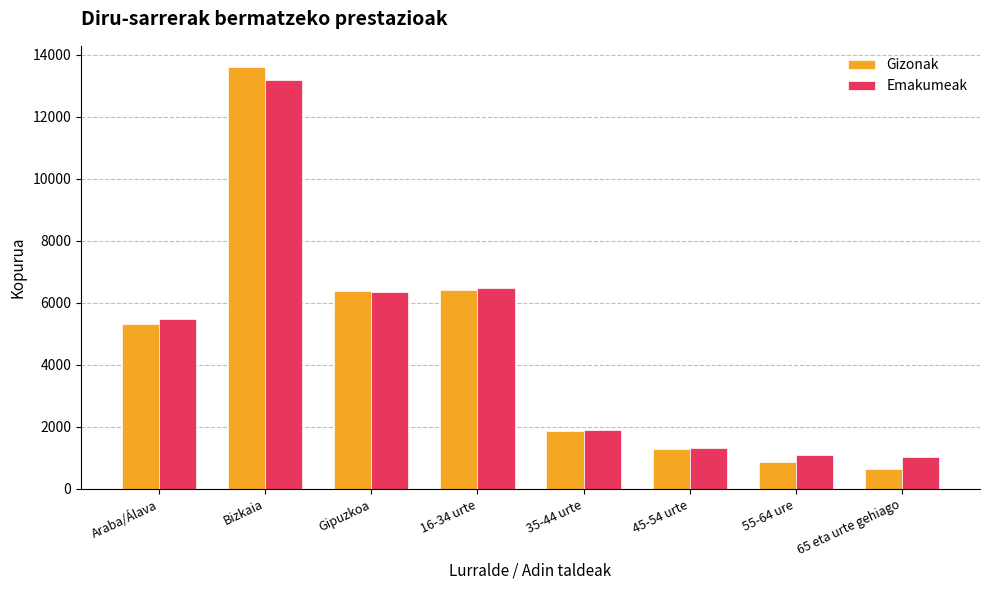

At 55-64 ure, list the series in order from smallest to largest.

Gizonak, Emakumeak